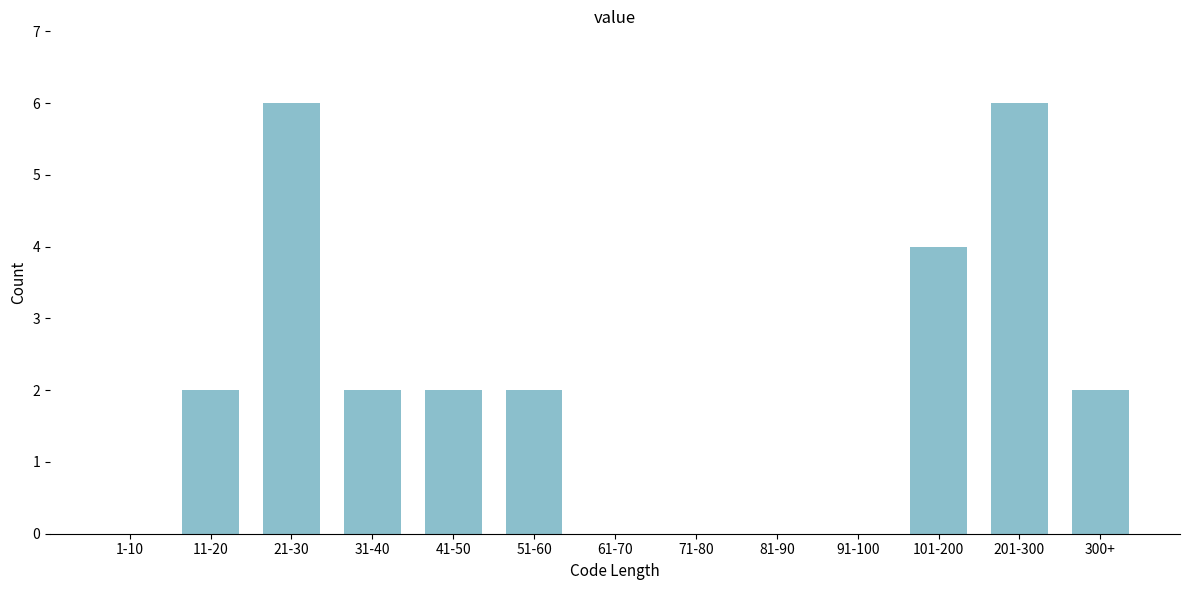

Reading left to right, transcribe all the data shown in this chart.

1-10=0	11-20=2	21-30=6	31-40=2	41-50=2	51-60=2	61-70=0	71-80=0	81-90=0	91-100=0	101-200=4	201-300=6	300+=2